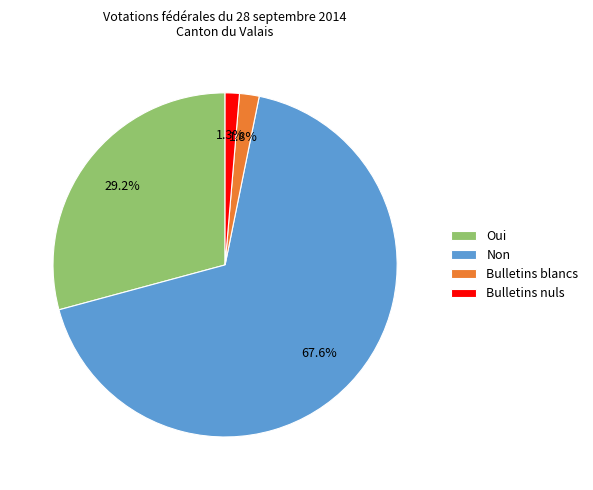

Which slice is the largest?

Non